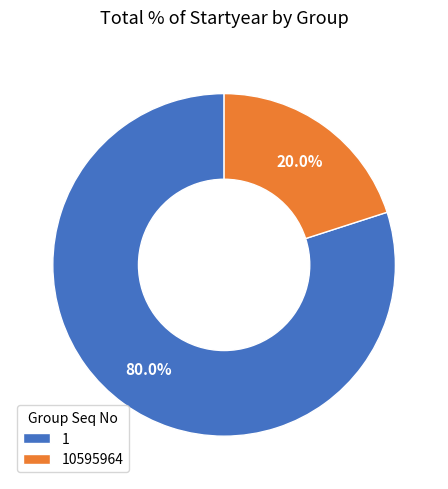

Rank the categories by value from highest to lowest.

1, 10595964